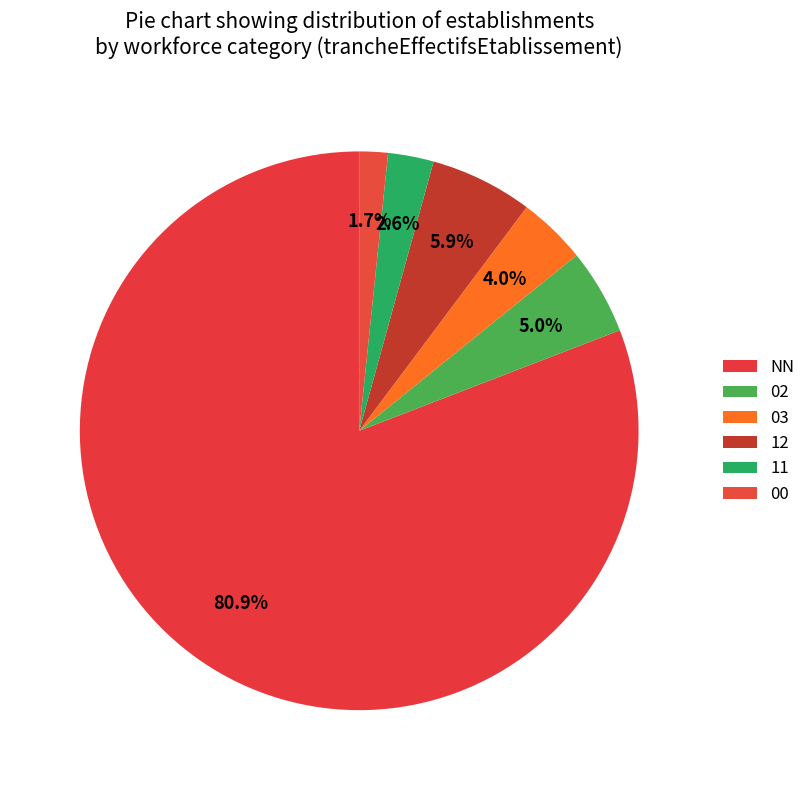

To the nearest percent, what percentage of the pie is 03?

4%